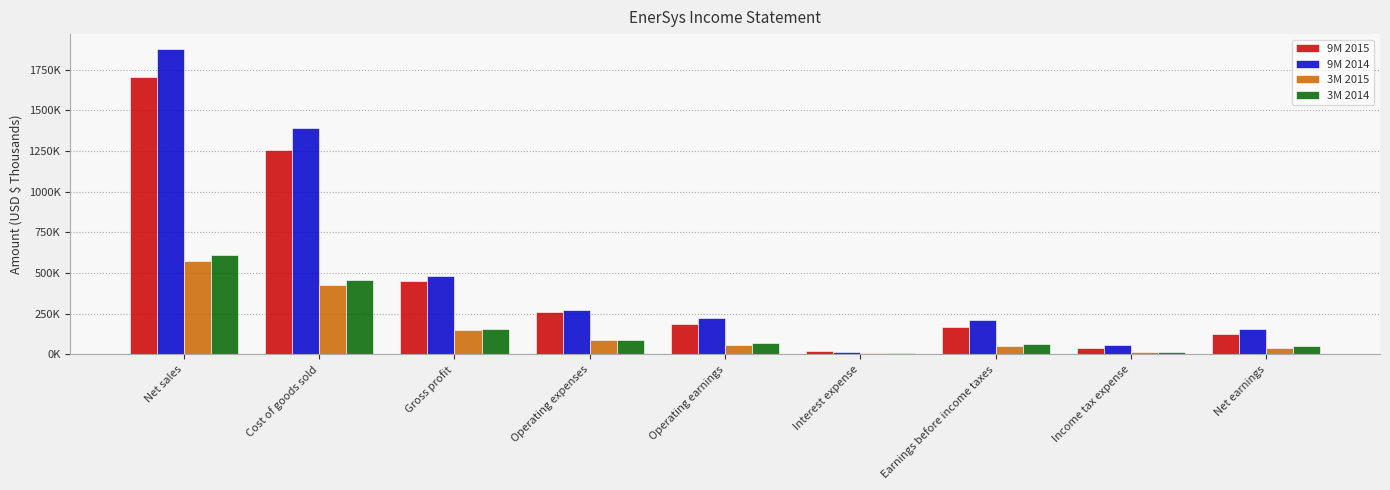

Reading left to right, what are all the values shown in this chart?

9M 2015: 1704775	1253539	451236	261286	184046	16696	164777	38861	125916
9M 2014: 1875615	1393233	482382	272114	220425	14192	209477	54481	154996
3M 2015: 573573	427691	145882	87217	55461	5329	48990	10776	38214
3M 2014: 611578	454313	157265	86145	68683	4947	64602	15271	49331